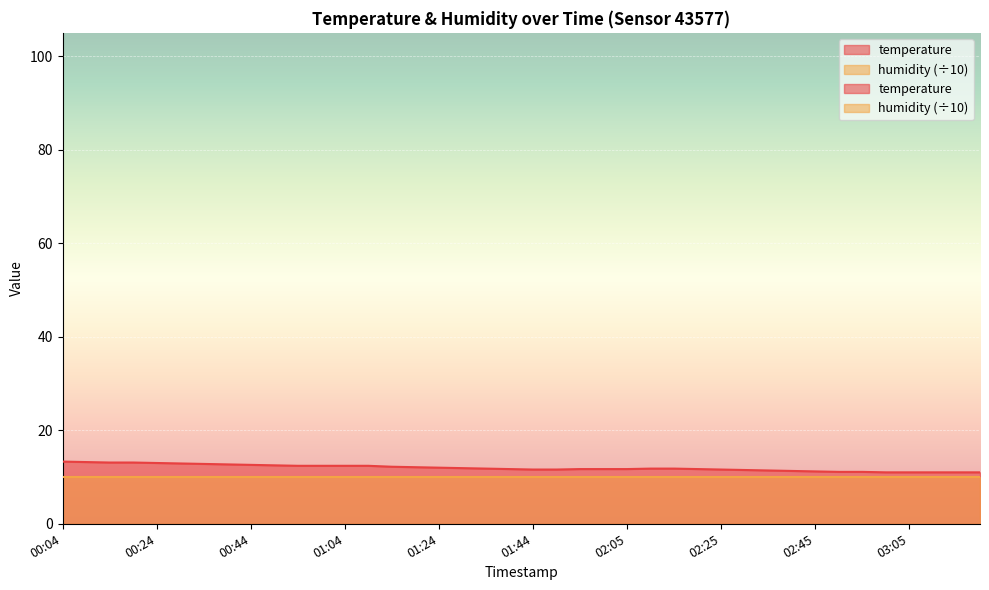

What is the difference between the values at 02:10 and 00:44?

0.8